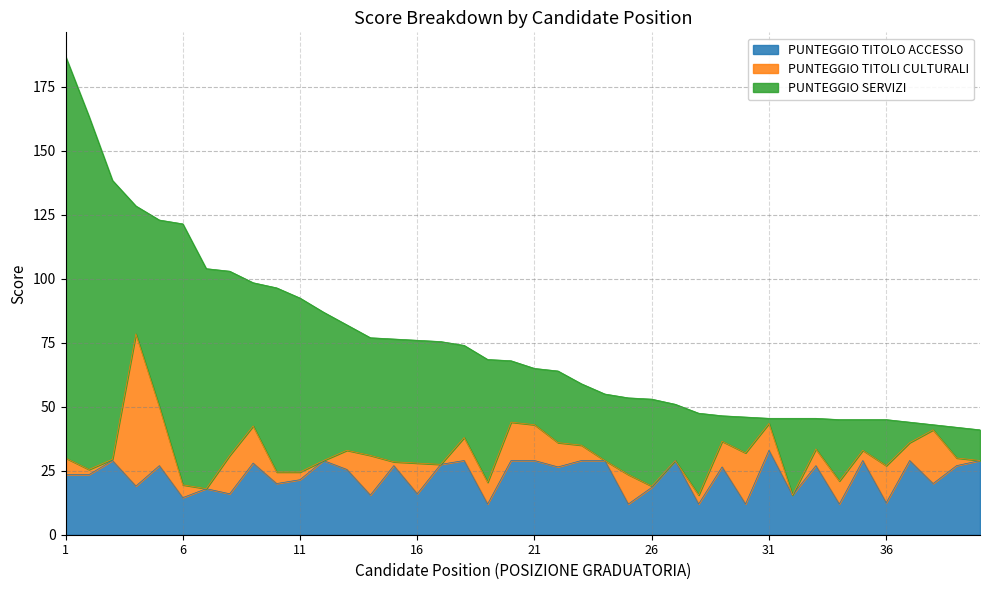

Between 7 and 38, which is larger?

38